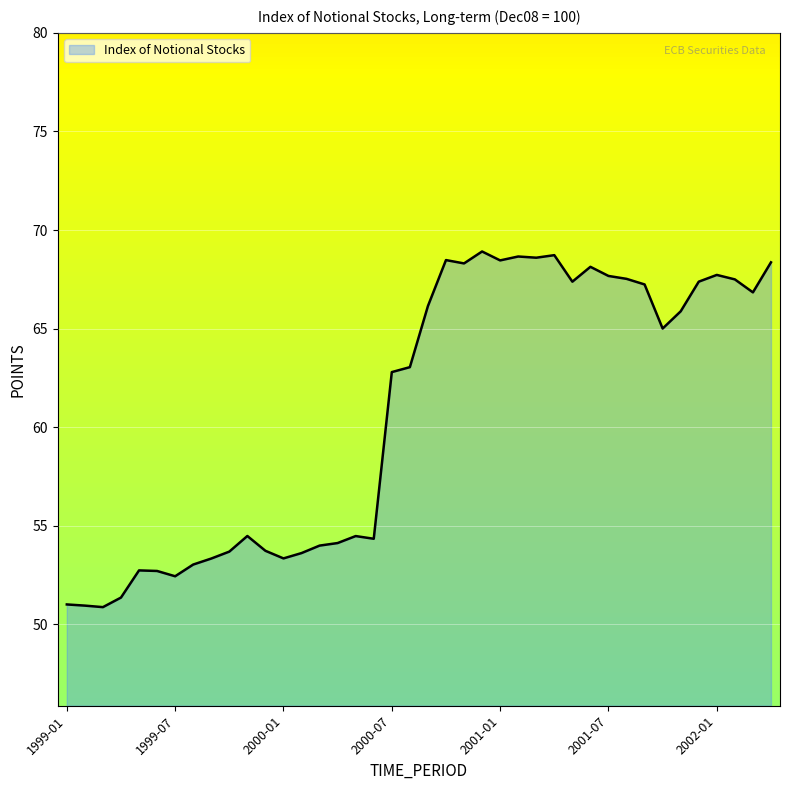

What is the minimum value shown in the chart?

50.9